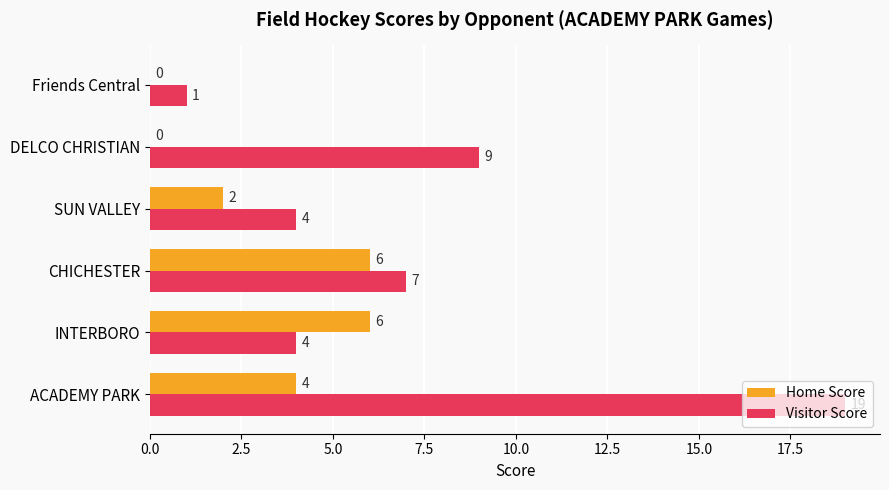

Between CHICHESTER and SUN VALLEY, which series saw the biggest shift?

Home Score